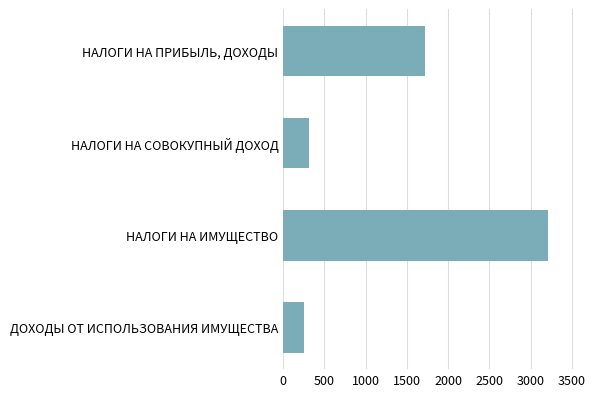

How many distinct data groups are displayed?

1